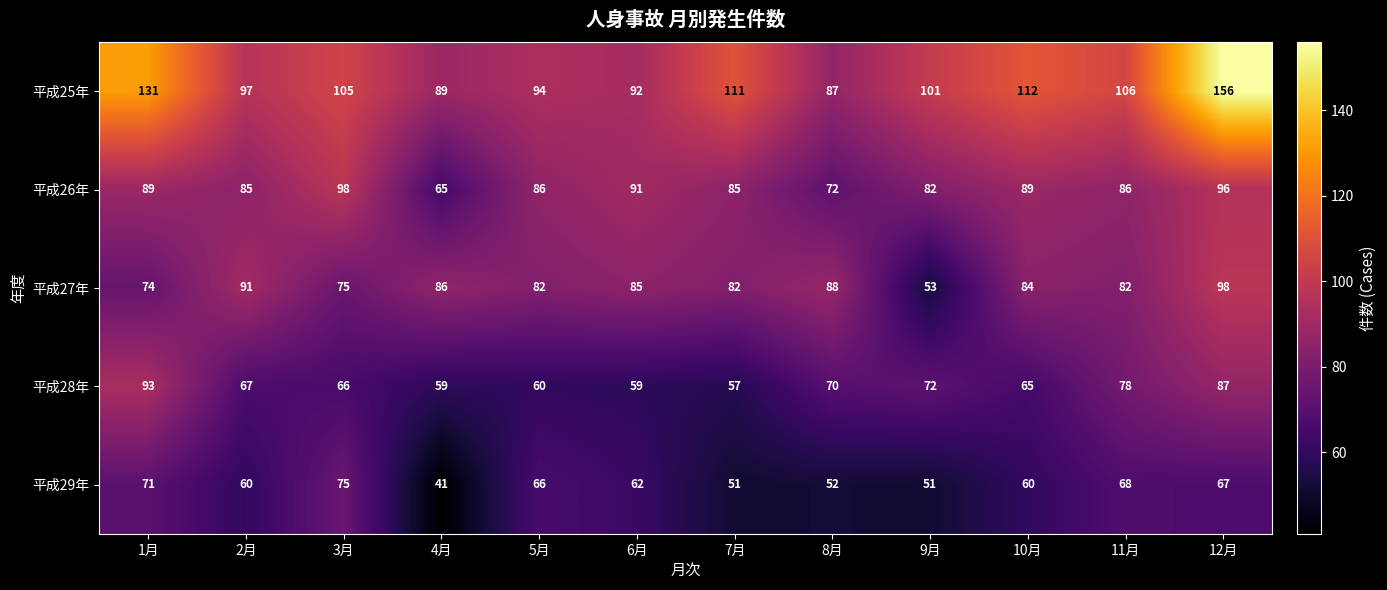

True or false: 平成27年 has a value of 86 at 4月.

True